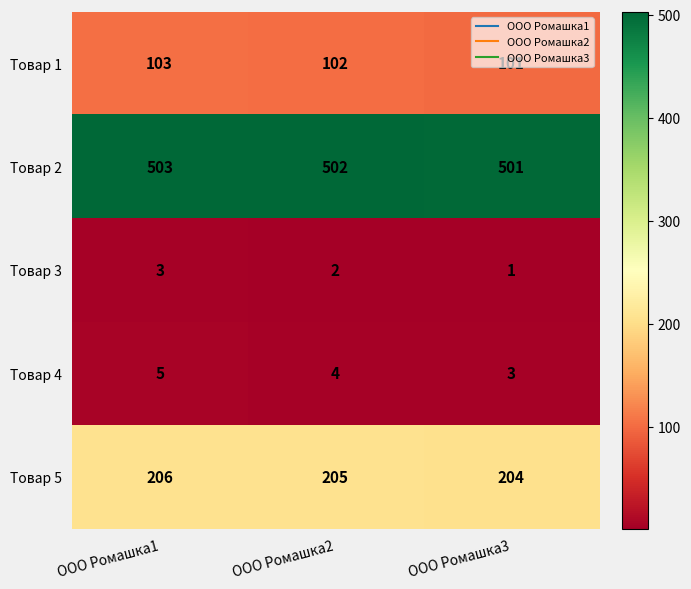

What is the sum of all Товар 1 values?

306